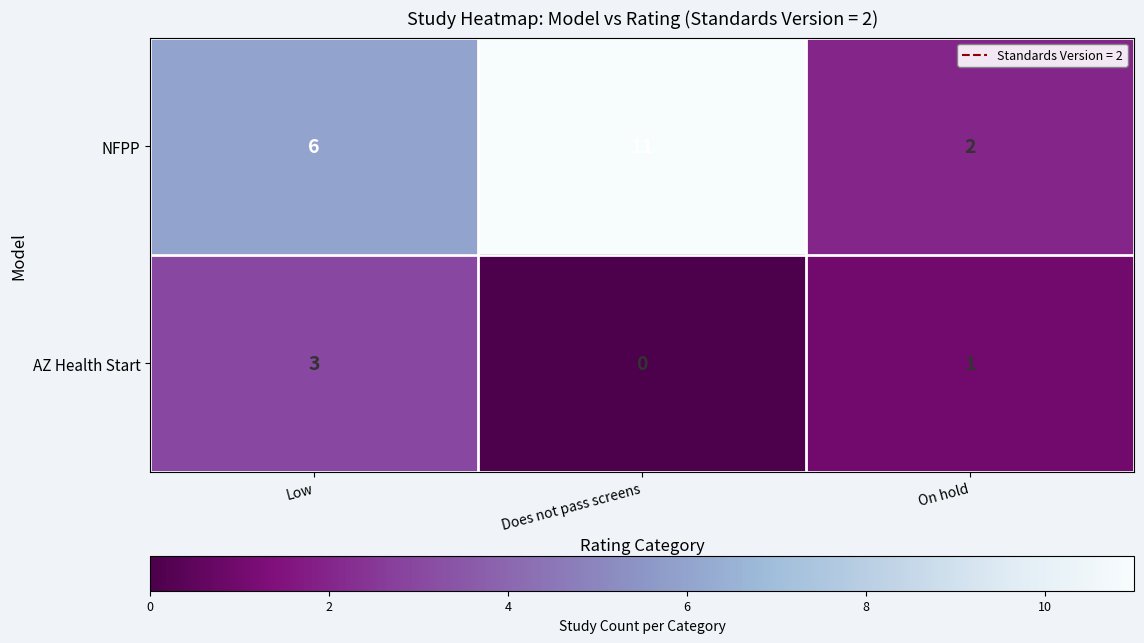

The AZ Health Start series shows 1 at Low. True or false?

False